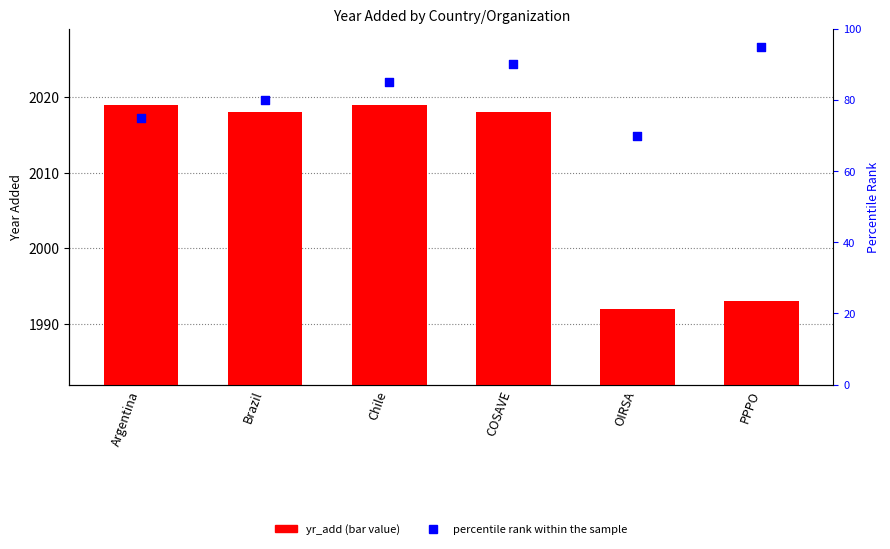

Which series has the largest total across all categories?

yr_add